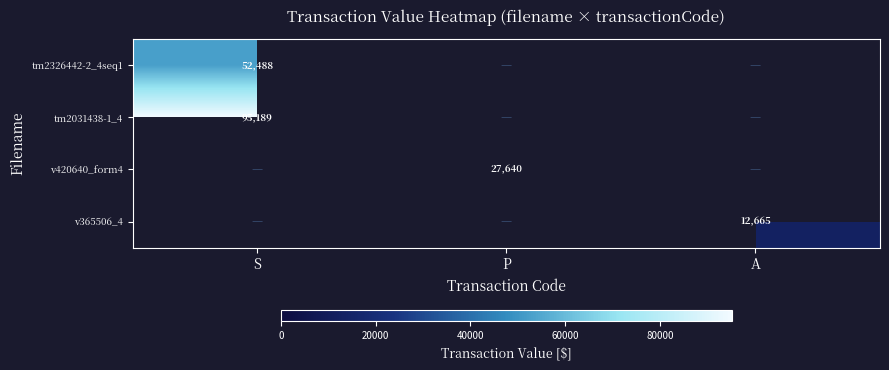

True or false: v420640_form4 has a value of 5884 at P.

False